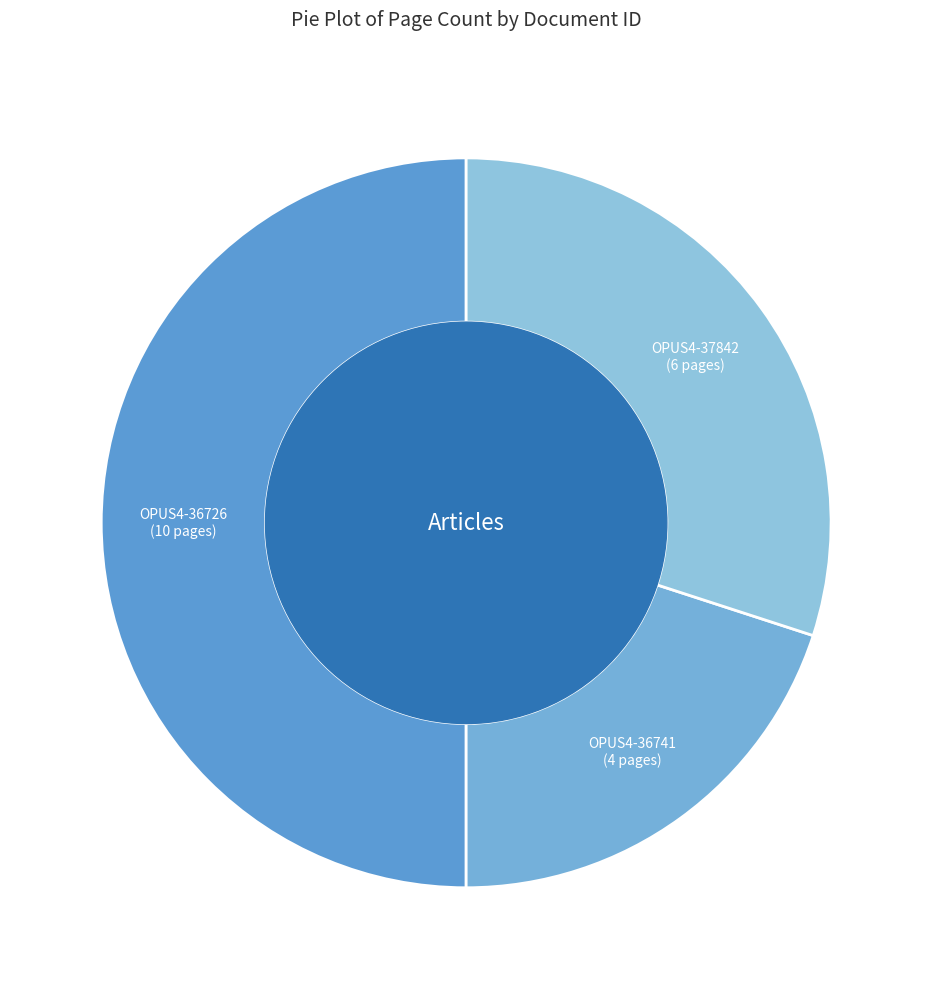

Count the number of slices in the pie.

3